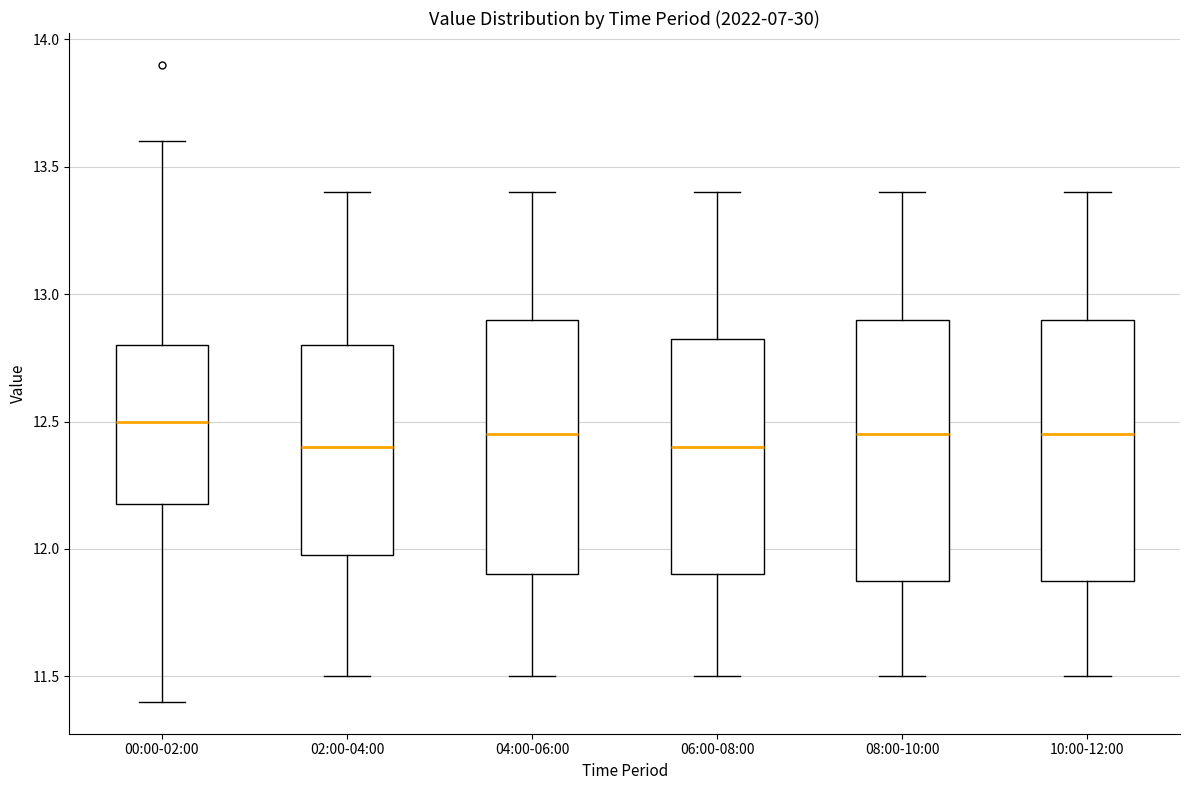

Reading left to right, transcribe this box plot: for each box, give where its median line is, the range the box spans, and where its two whiskers end, as read against the y-axis. The values are not printed on the chart, so give them approximately, as read against the axis.

00:00-02:00: median 12.50, box 12.20 to 12.80, whiskers 11.40 to 13.60
02:00-04:00: median 12.40, box 12.00 to 12.80, whiskers 11.50 to 13.40
04:00-06:00: median 12.45, box 11.90 to 12.90, whiskers 11.50 to 13.40
06:00-08:00: median 12.40, box 11.90 to 12.85, whiskers 11.50 to 13.40
08:00-10:00: median 12.45, box 11.90 to 12.90, whiskers 11.50 to 13.40
10:00-12:00: median 12.45, box 11.90 to 12.90, whiskers 11.50 to 13.40